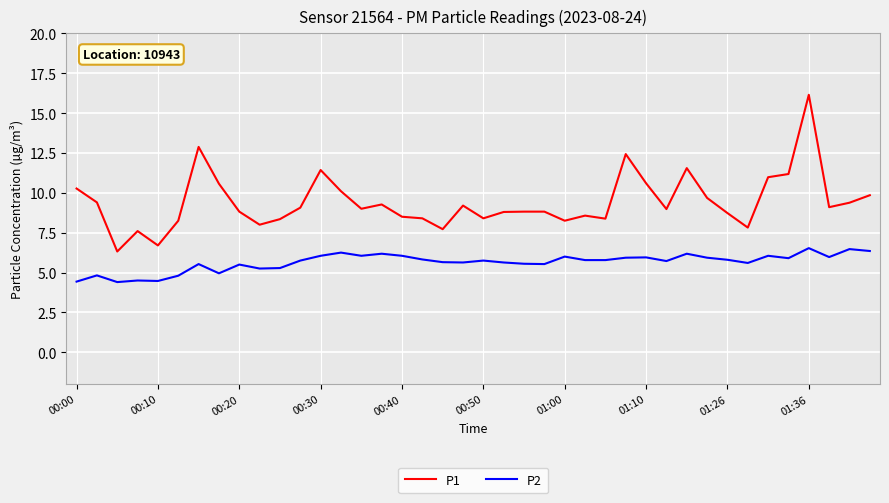

Which series has the widest spread of values?

P1